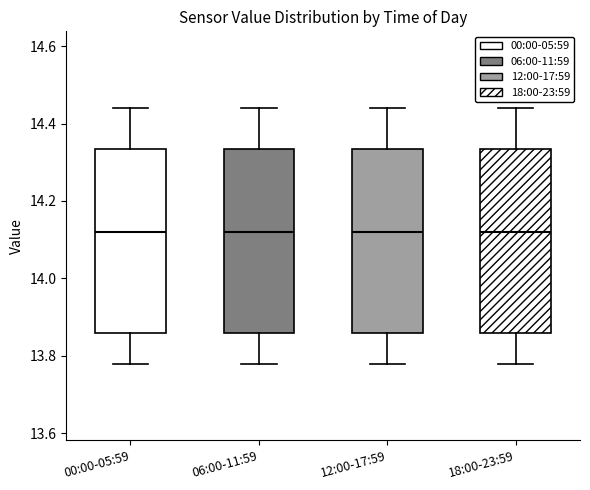

Reading left to right, read every box against the y-axis: the position of its median line, the range the box covers, and the ends of its whiskers. The values are not printed on the chart, so give them approximately, as read against the axis.

00:00-05:59: median 14.12, box 13.86 to 14.34, whiskers 13.78 to 14.44
06:00-11:59: median 14.12, box 13.86 to 14.34, whiskers 13.78 to 14.44
12:00-17:59: median 14.12, box 13.86 to 14.34, whiskers 13.78 to 14.44
18:00-23:59: median 14.12, box 13.86 to 14.34, whiskers 13.78 to 14.44